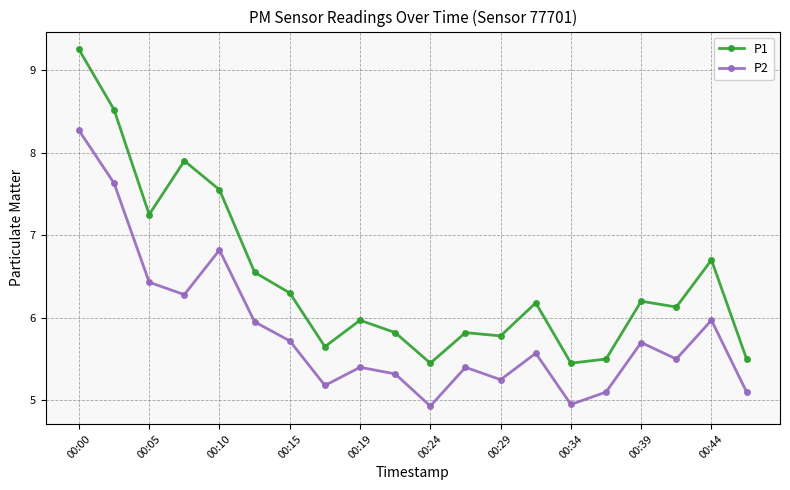

Count the number of data series in this chart.

2